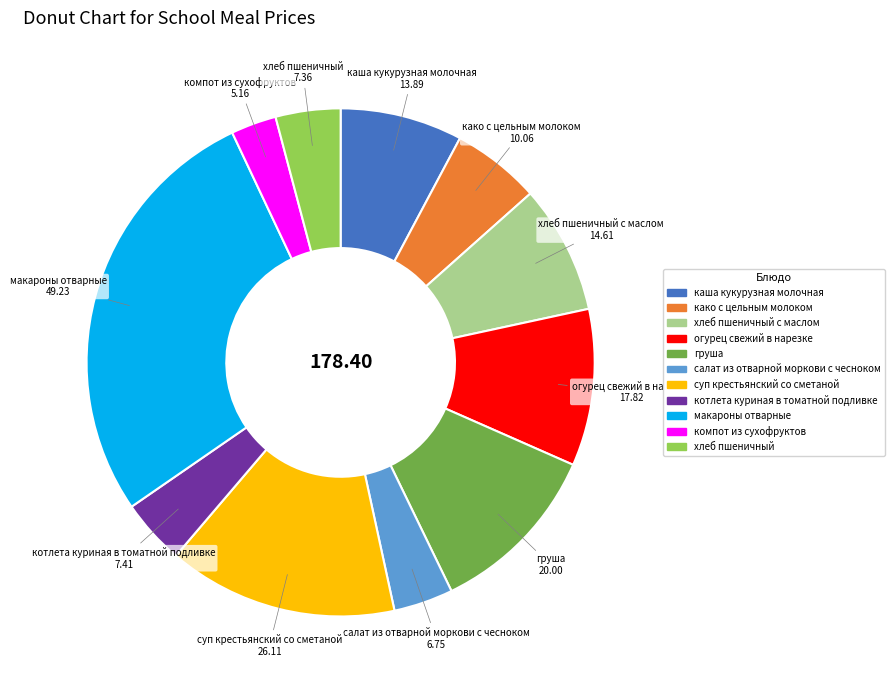

How many slices are in this pie chart?

11